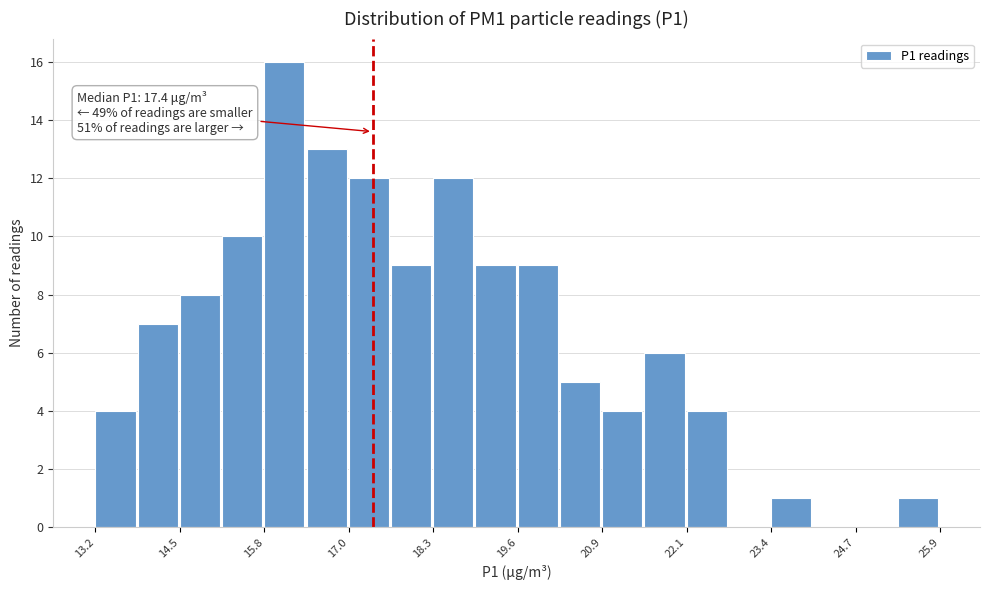

Read against the x-axis, roughly where is the centre of the tallest bar?

16.0